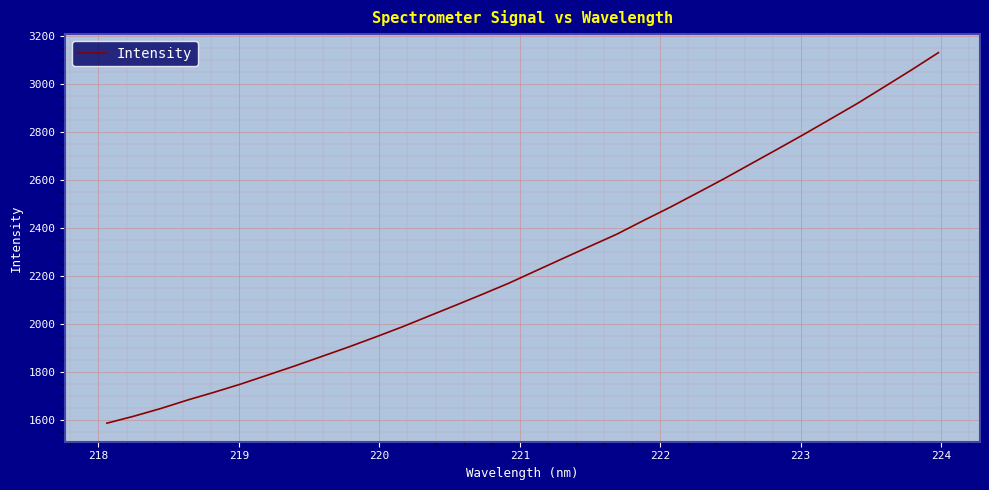

What is the smallest value displayed?

1586.9